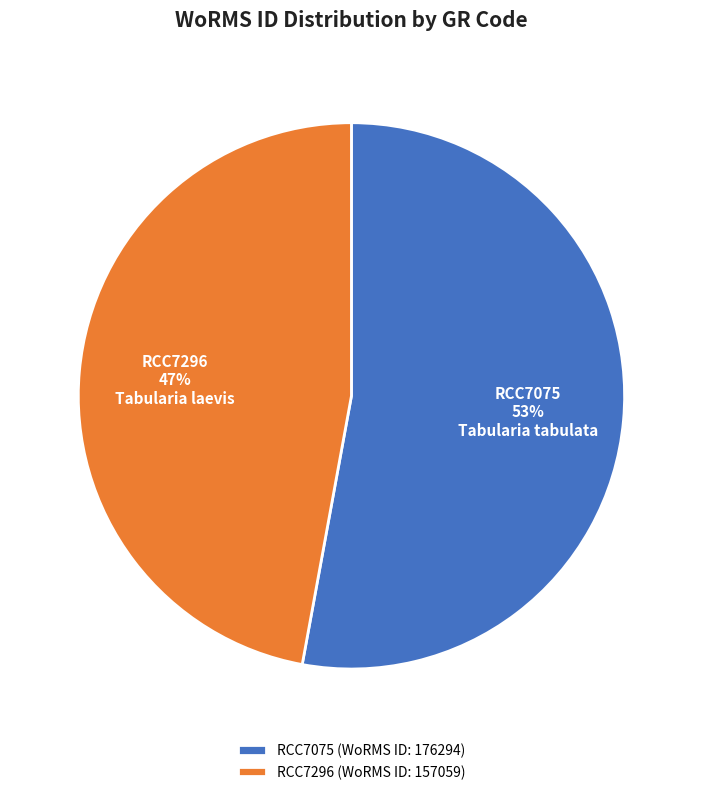

To the nearest percent, what portion does RCC7296 represent?

47%